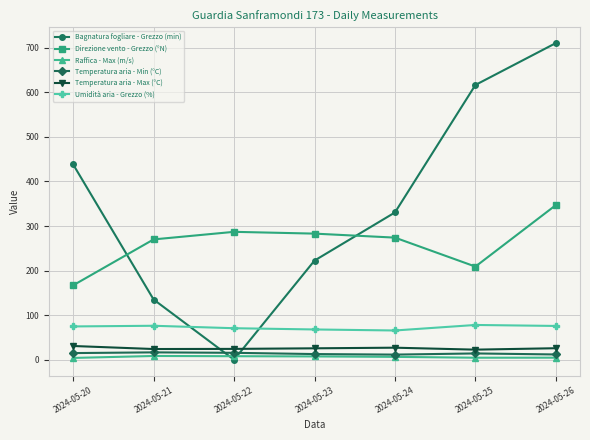

At which category is the sum across all series the highest?

2024-05-26